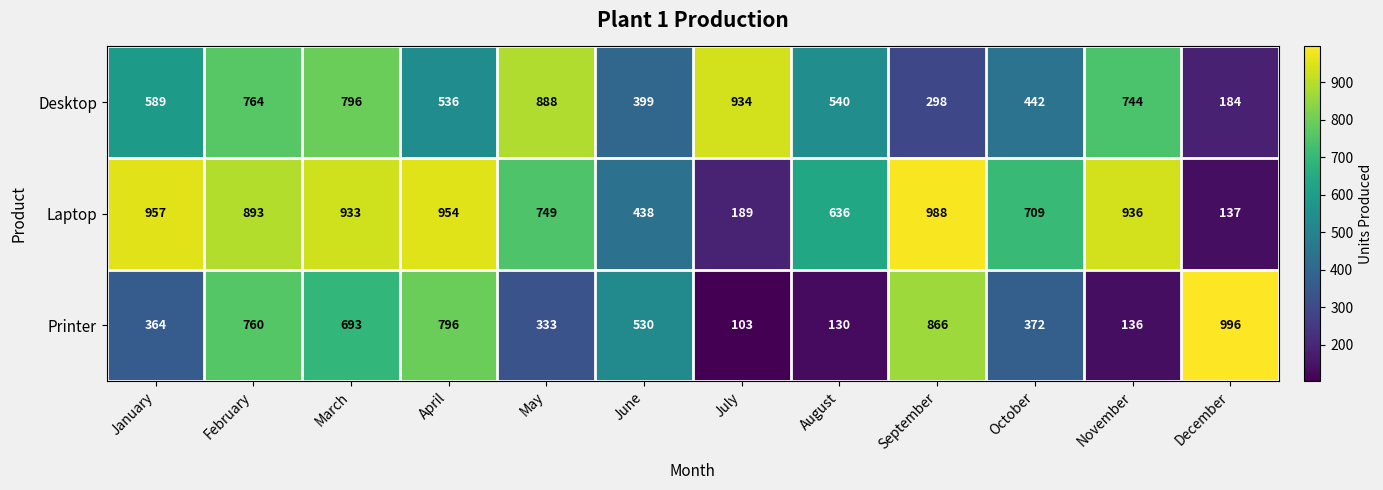

What is the sum of all Laptop values?

8519